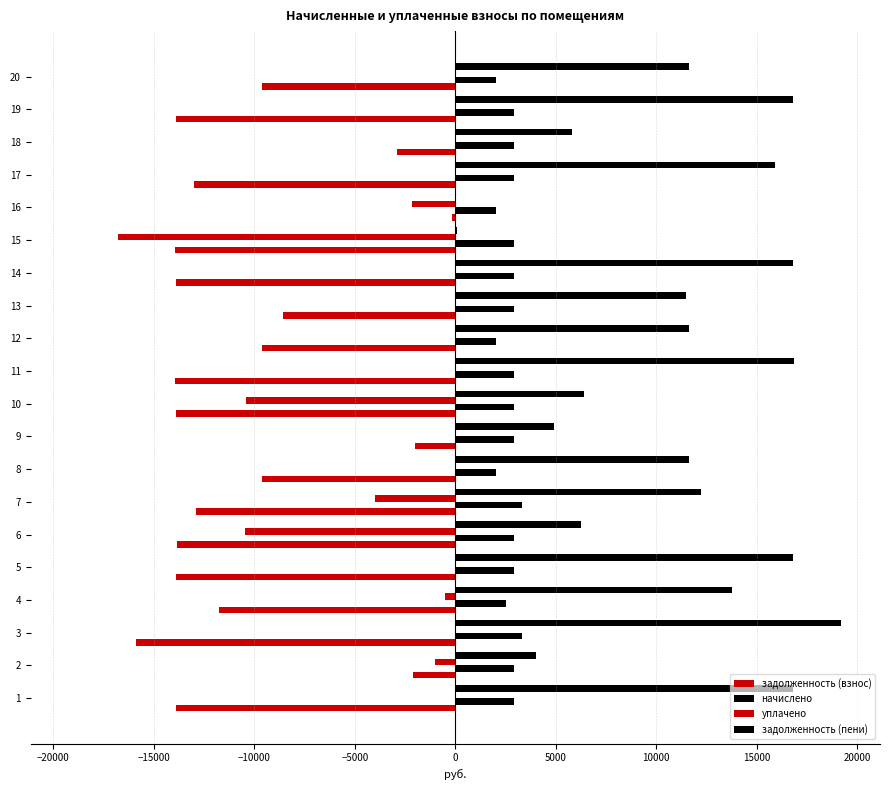

How many series are shown in this chart?

4